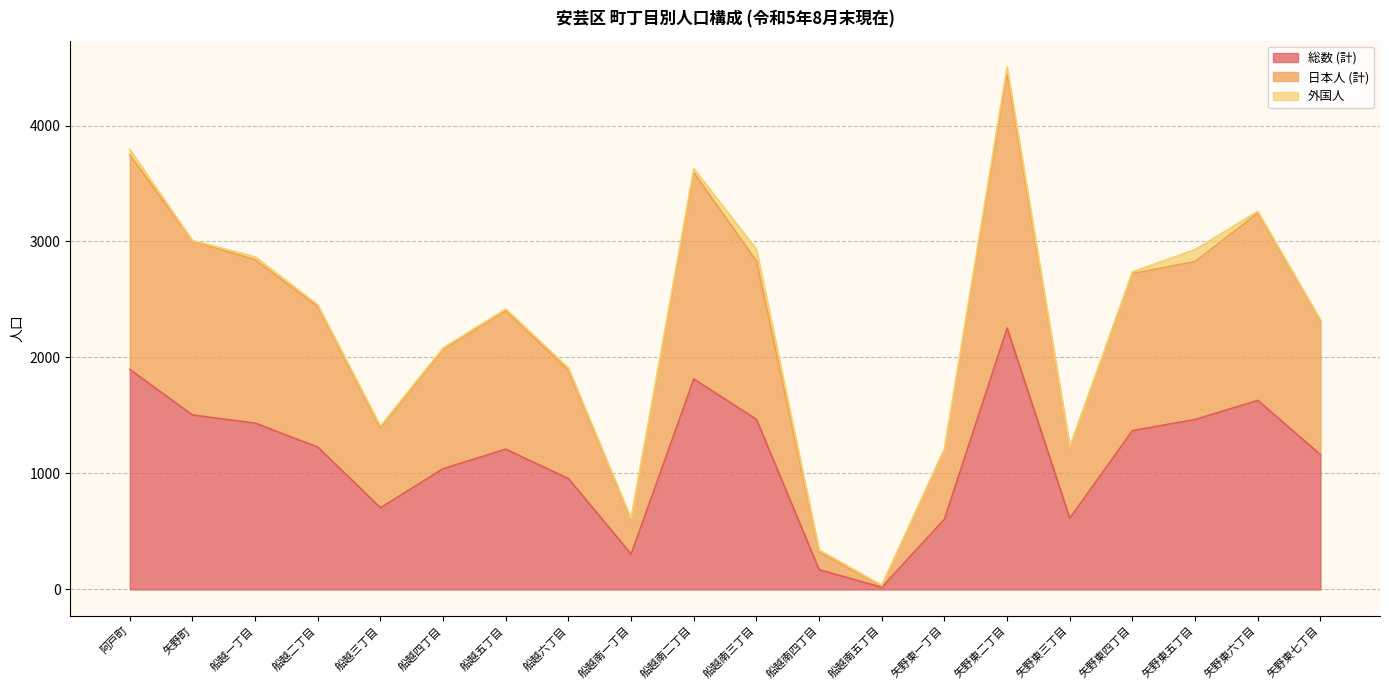

How many interior local valleys does the 総数 (計) series have?

4